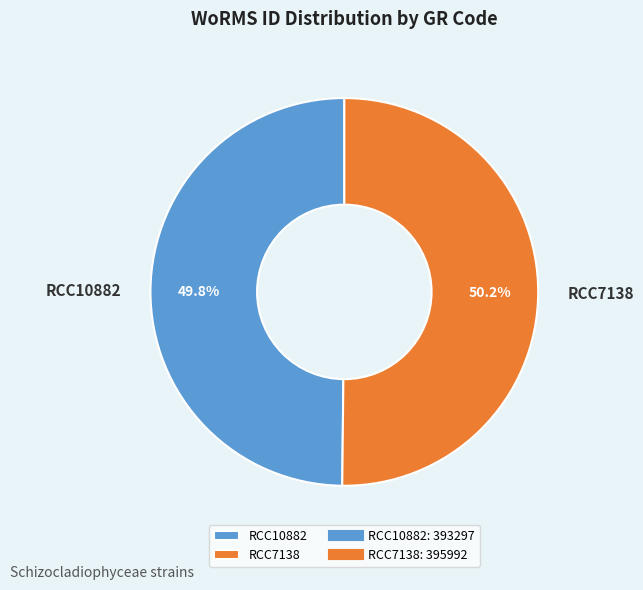

Is it true that RCC10882 is 50% of the pie?

True